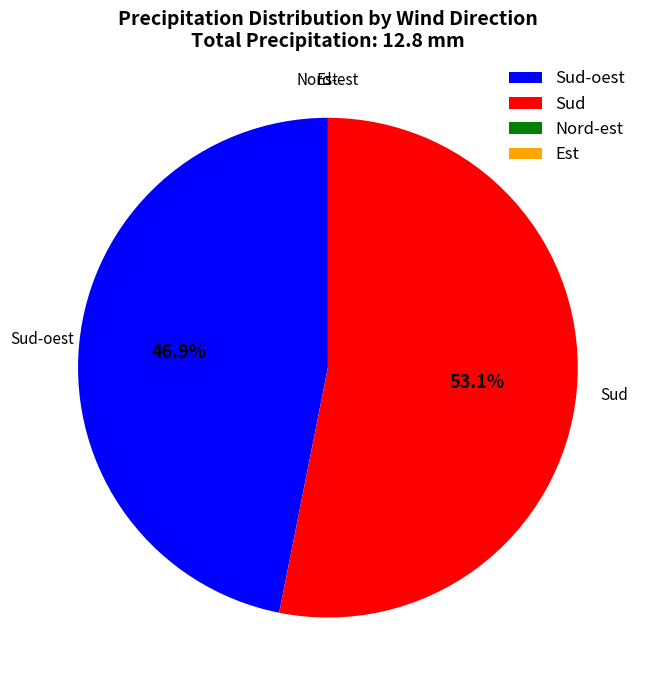

Do Sud-oest and Sud together represent more than half of the pie?

Yes